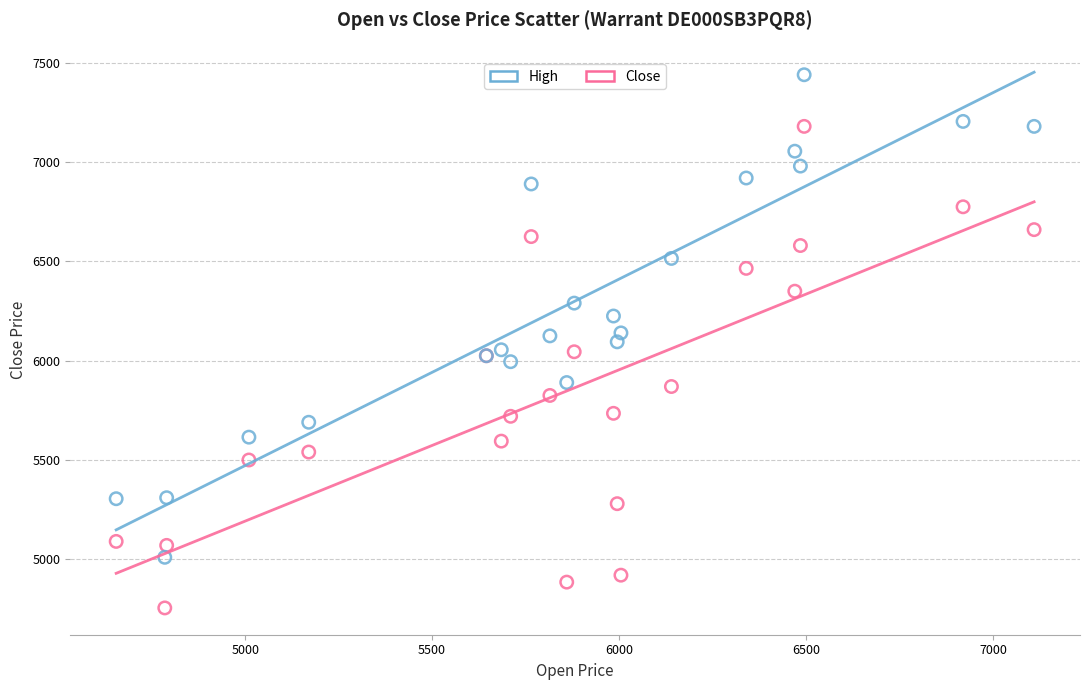

Which series reaches the minimum Y coordinate?

Close